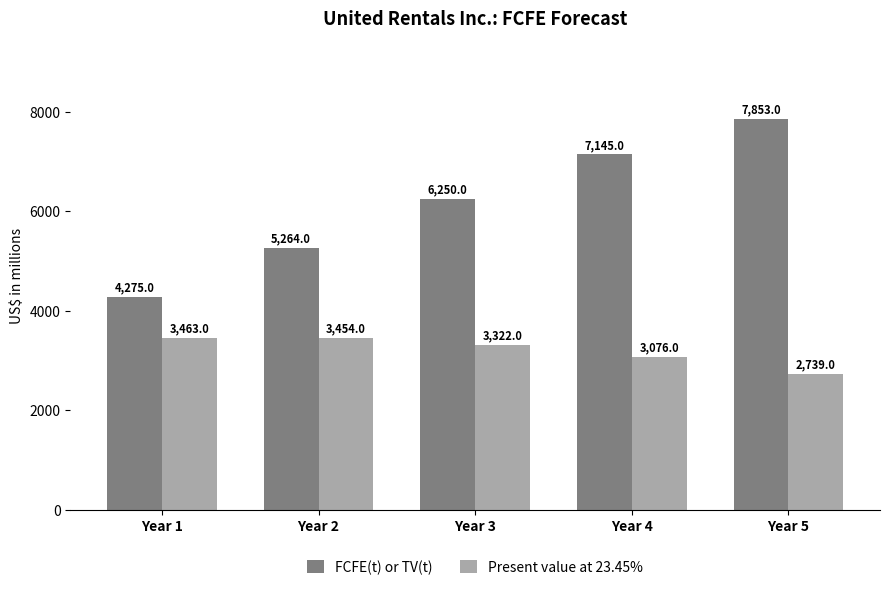

How many data points in FCFE(t) or TV(t) are less than 6250?

2